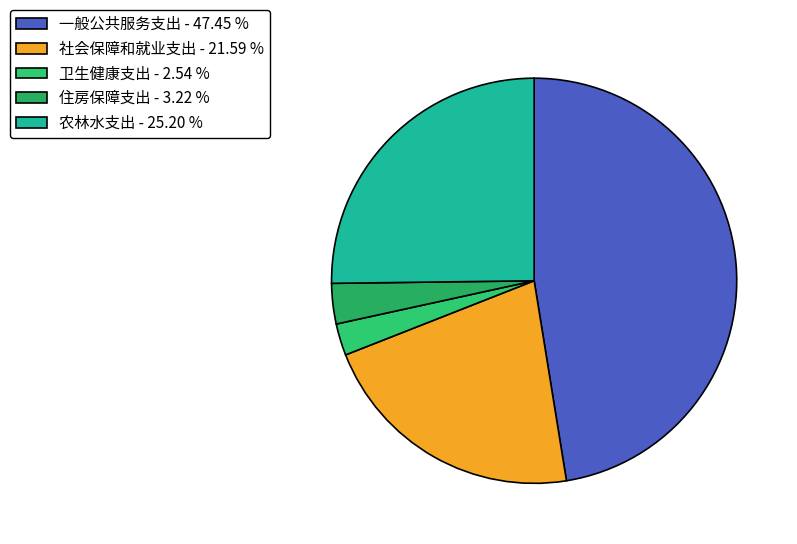

Is it true that 农林水支出 is 25% of the pie?

True